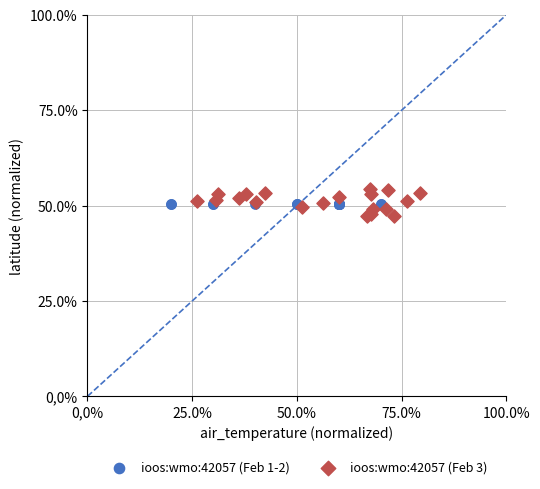

What are all the series names shown in the legend?

ioos:wmo:42057 (Feb 1-2), ioos:wmo:42057 (Feb 3)